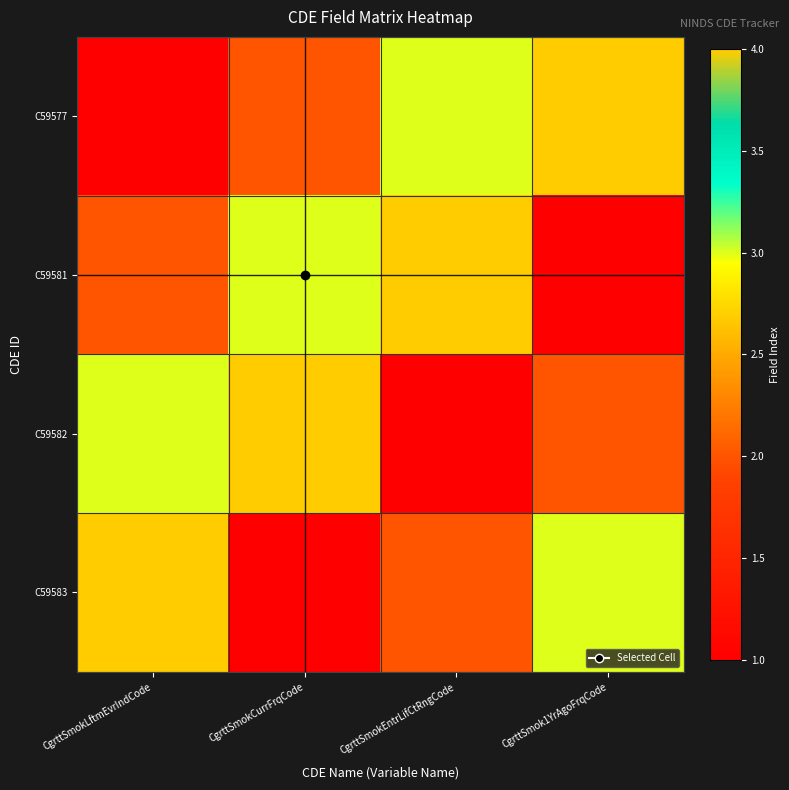

At how many categories does at least one series exceed 2?

4